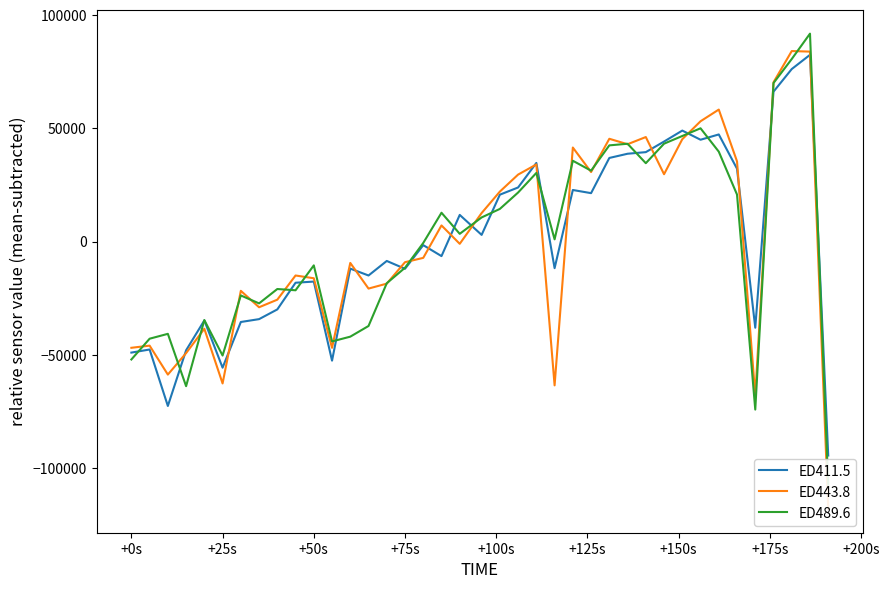

What is the minimum value for ED411.5?

-94479.1